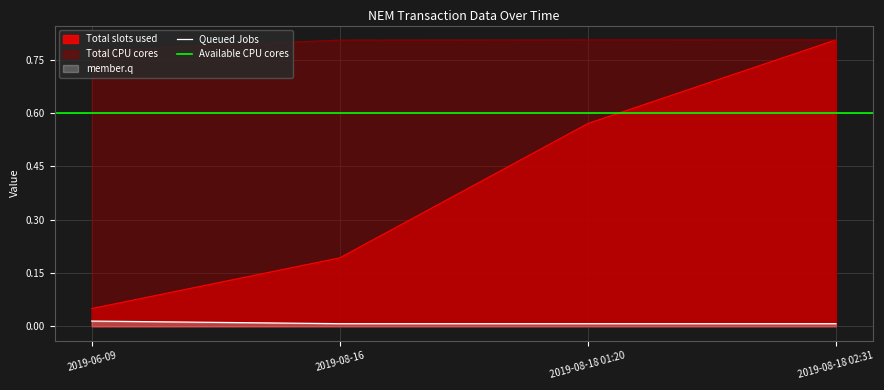

True or false: Amount and Height (scaled) intersect in this chart.

False